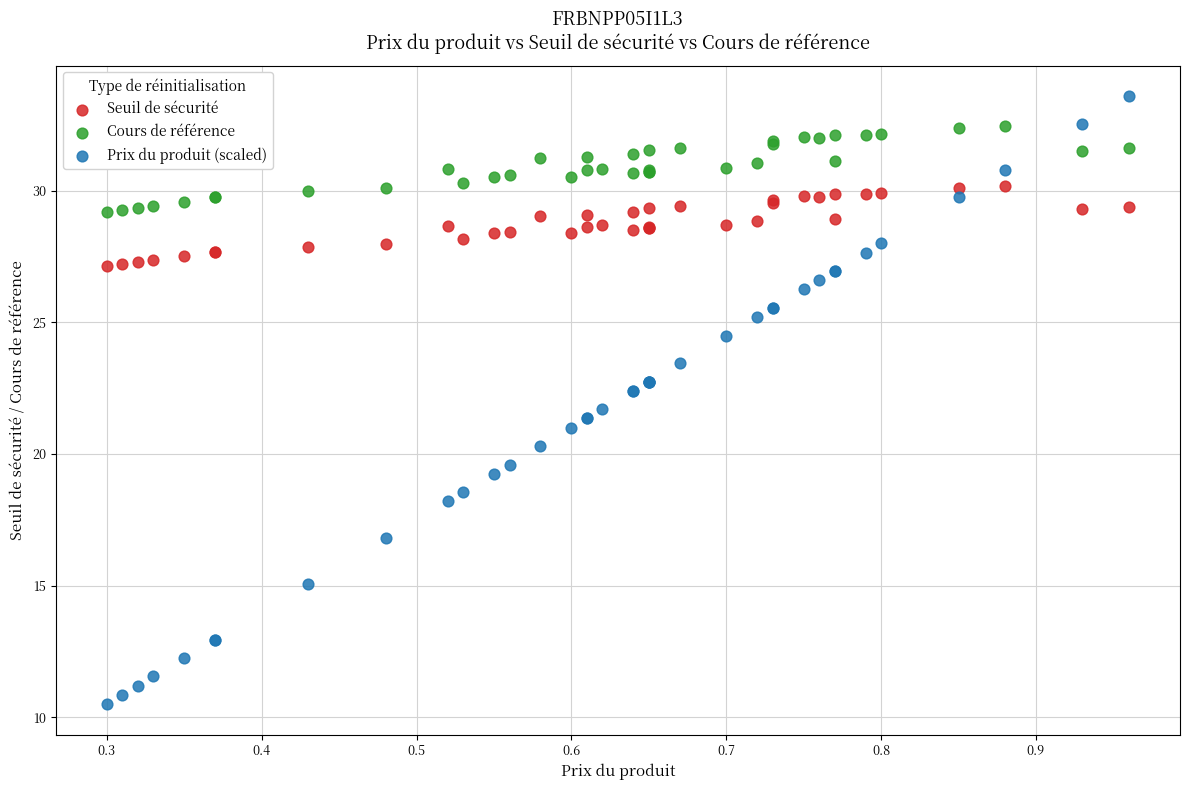

What are all the series names shown in the legend?

Seuil de sécurité, Cours de référence, Prix du produit (scaled)